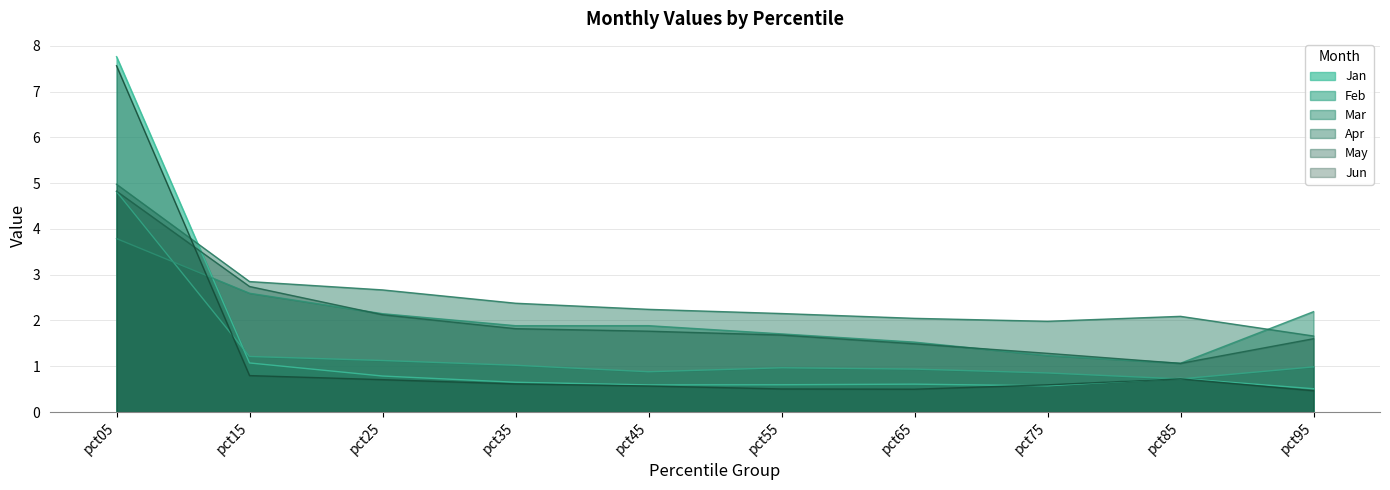

Reading left to right, what are all the values shown in this chart?

Jan: 7.8	1.1	0.8	0.7	0.6	0.6	0.6	0.6	0.7	0.5
Feb: 4.8	1.2	1.1	1.0	0.9	1.0	0.9	0.9	0.7	1.0
Mar: 3.8	2.6	2.1	1.9	1.9	1.7	1.5	1.2	1.1	2.2
Apr: 5.0	2.9	2.7	2.4	2.2	2.2	2.0	2.0	2.1	1.7
May: 4.8	2.7	2.1	1.8	1.8	1.7	1.5	1.3	1.1	1.6
Jun: 7.6	0.8	0.7	0.6	0.6	0.5	0.5	0.6	0.7	0.5